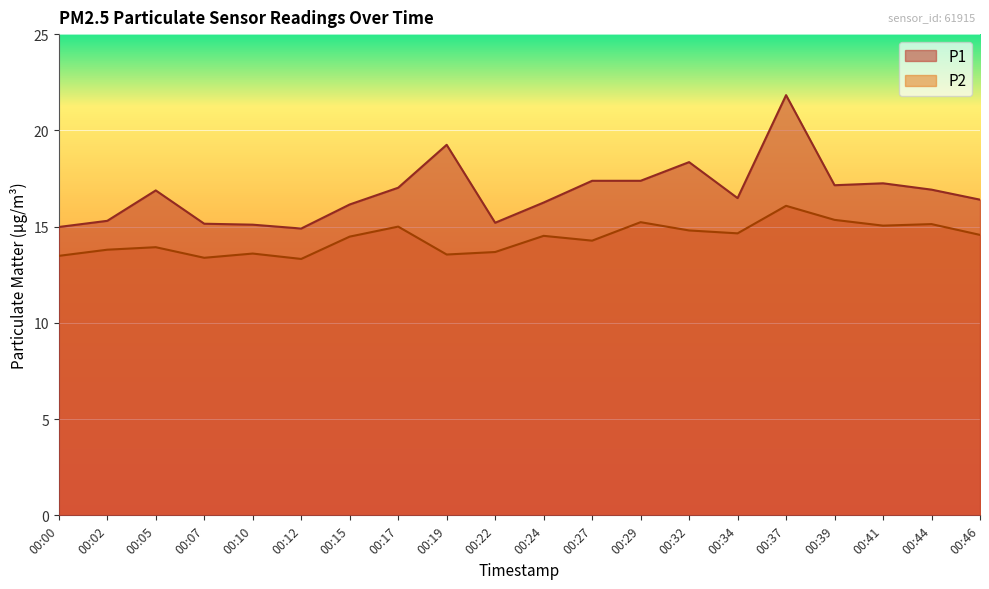

What is the value of the P2 point at the 17th from the left?

15.3